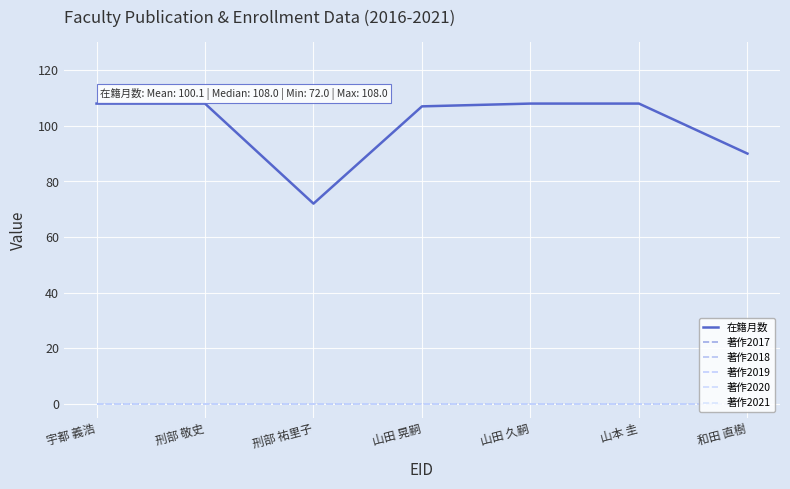

True or false: 在籍月数 and 著作2017 intersect in this chart.

False